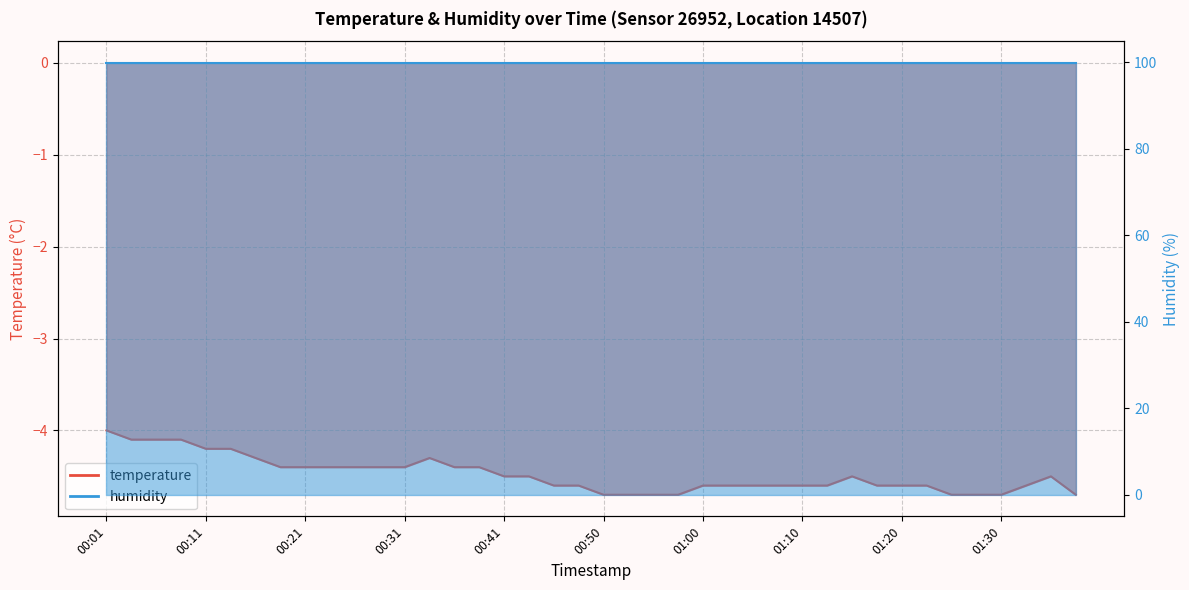

Between 01:32 and 00:48, which is larger?

01:32